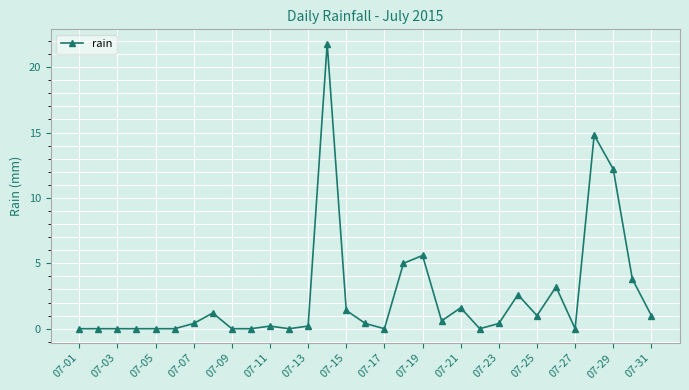

Reading left to right, what are all the values shown in this chart?

0.0	0.0	0.0	0.0	0.0	0.0	0.4	1.2	0.0	0.0	0.2	0.0	0.2	21.8	1.4	0.4	0.0	5.0	5.6	0.6	1.6	0.0	0.4	2.6	1.0	3.2	0.0	14.8	12.2	3.8	1.0